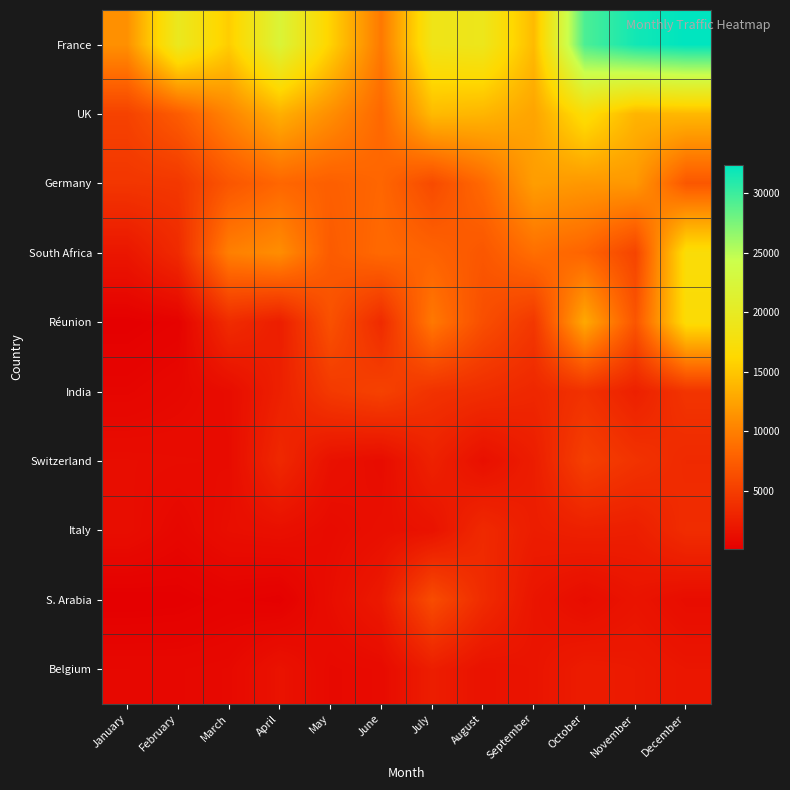

Reading right to left, list all the values displayed in this chart.

France: December=32429	November=31676	October=29393	September=14145	August=19101	July=18674	June=9508	May=15756	April=22048	March=15418	February=19536	January=11180
UK: December=13960	November=13703	October=17021	September=12542	August=13772	July=14132	June=8316	May=10992	April=13370	March=10317	February=7382	January=5340
Germany: December=7030	November=11716	October=11677	September=12092	August=8397	July=6021	June=8198	May=7640	April=8205	March=6911	February=4494	January=4386
South Africa: December=17086	November=5511	October=8021	September=8795	August=6977	July=7904	June=8421	May=7338	April=10965	March=9961	February=3454	January=1883
Réunion: December=16833	November=6864	October=12862	September=4500	August=6301	July=9486	June=3492	May=6517	April=2470	March=3569	February=321	January=121
India: December=4258	November=2667	October=4002	September=3210	August=3682	July=4078	June=5324	May=4647	April=2656	March=1111	February=785	January=536
Switzerland: December=3405	November=4125	October=5149	September=2427	August=1358	July=2756	June=1071	May=1461	April=3293	March=1058	February=1094	January=1153
Italy: December=3631	November=2514	October=2654	September=2400	August=3398	July=1584	June=1322	May=1028	April=1364	March=1223	February=717	January=1200
S. Arabia: December=1133	November=1683	October=1114	September=1770	August=3541	July=6134	June=2128	May=1186	April=175	March=336	February=123	January=65
Belgium: December=1835	November=2148	October=2314	September=1726	August=1533	July=2470	June=969	May=864	April=1587	March=836	February=748	January=761